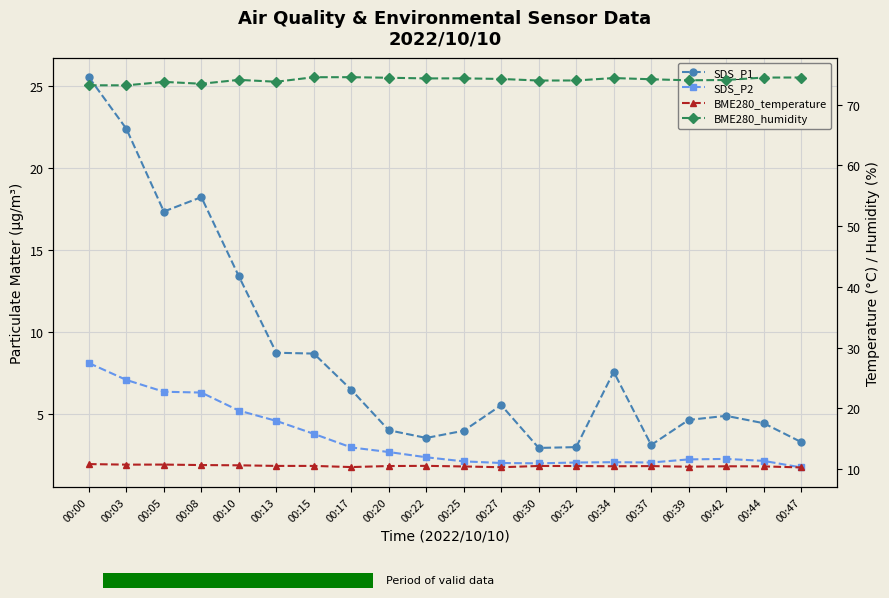

True or false: BME280_temperature has a value of 5.5 at 00:15.

False